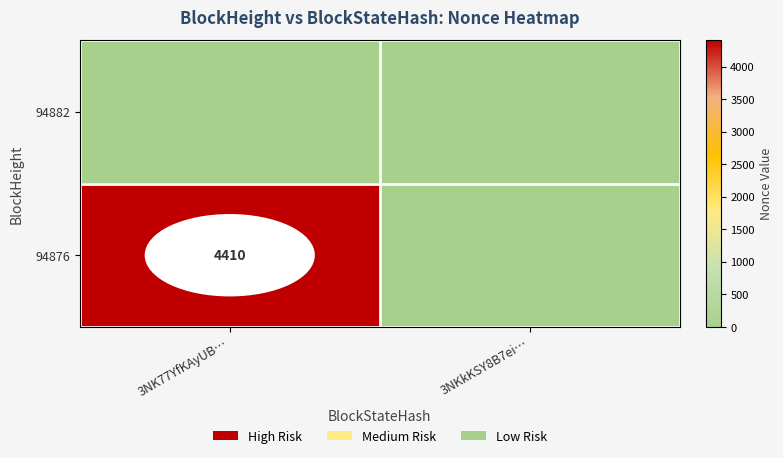

True or false: 94876 has a value of 4410 at 3NK77YfKAyUB….

True